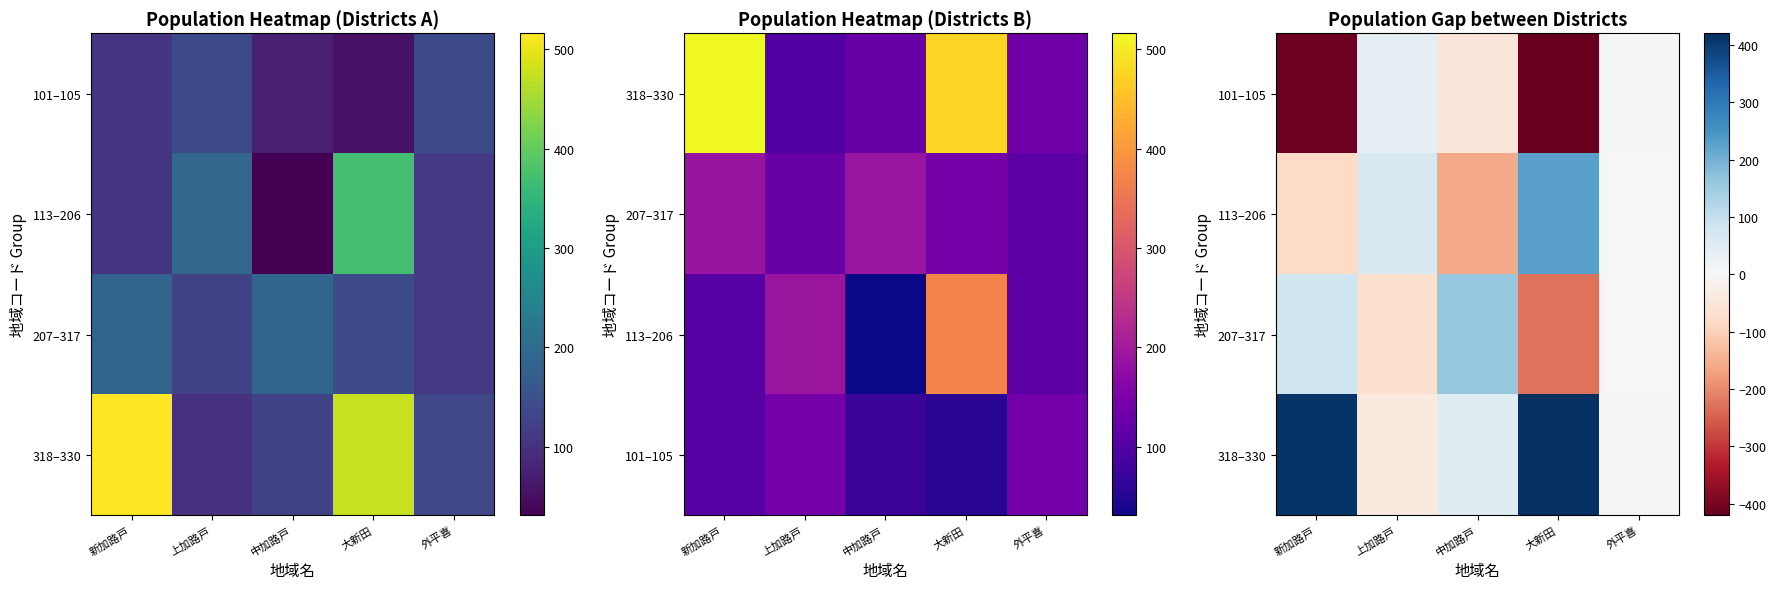

Where is 318–330 nearest to the value 190?

中加路戸